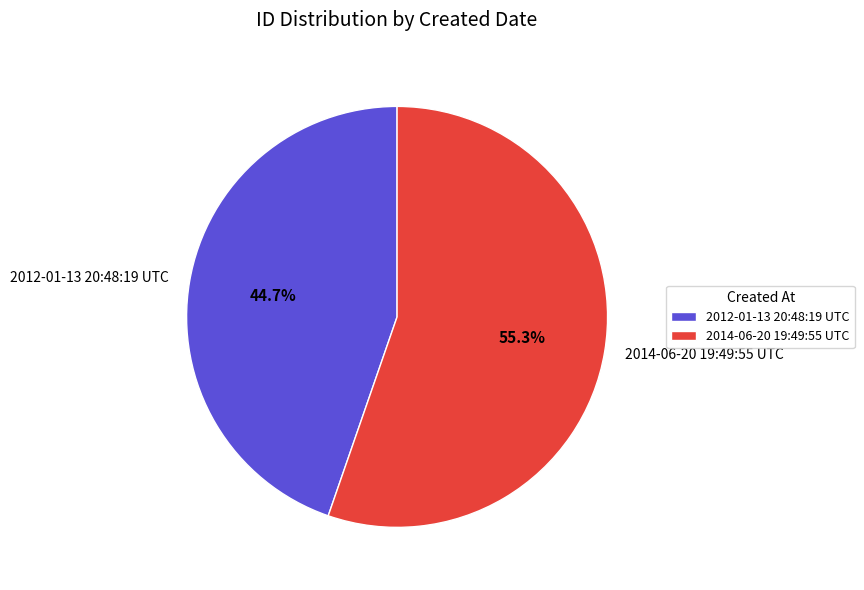

Count the number of slices in the pie.

2